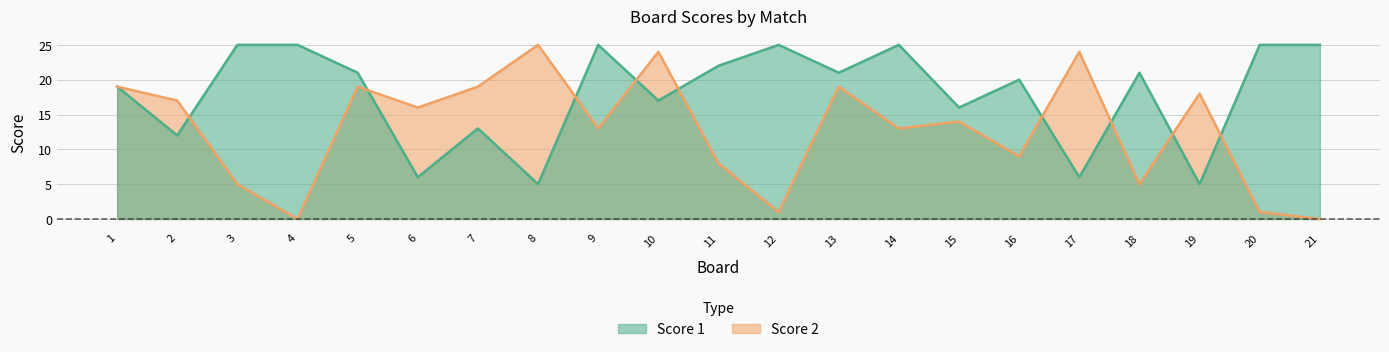

Where does the Score 1 series first go above 21?

3